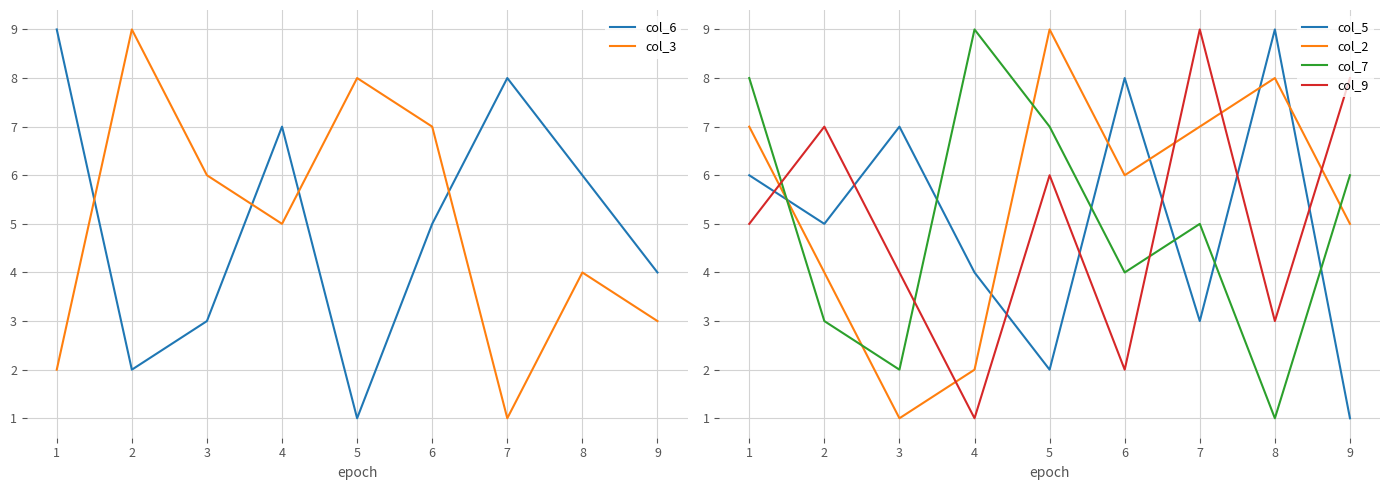

Reading right to left, transcribe all the data shown in this chart.

col_6: 4	6	8	5	1	7	3	2	9
col_3: 3	4	1	7	8	5	6	9	2
col_5: 1	9	3	8	2	4	7	5	6
col_2: 5	8	7	6	9	2	1	4	7
col_7: 6	1	5	4	7	9	2	3	8
col_9: 8	3	9	2	6	1	4	7	5